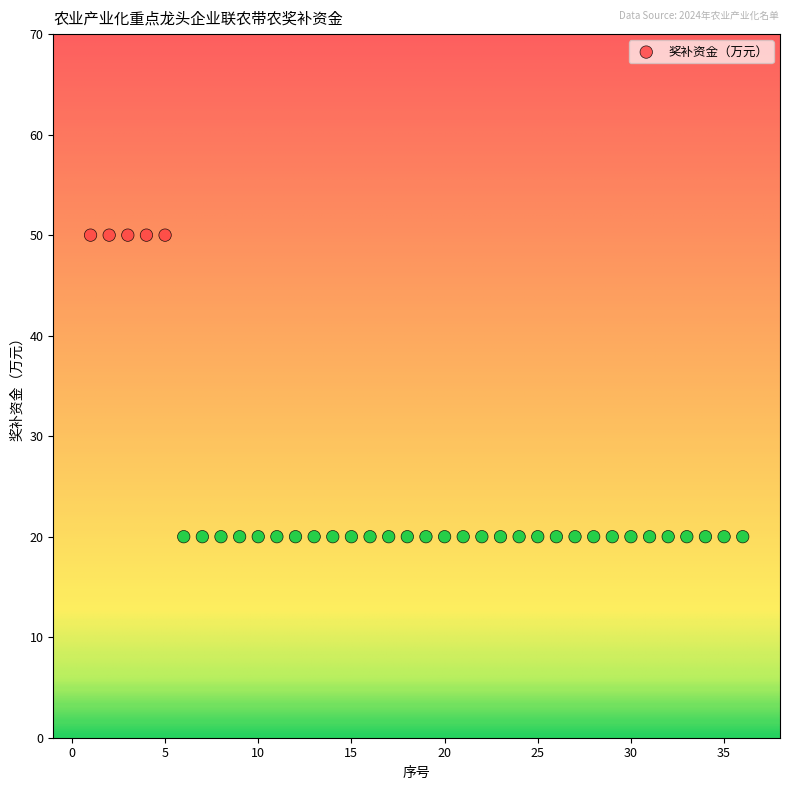

What is the range of Y values (max minus min)?

30